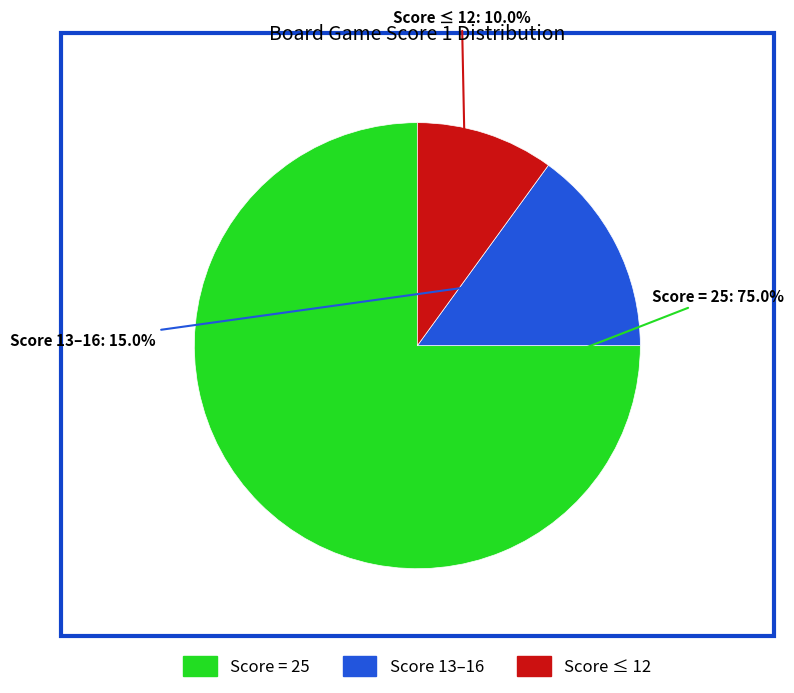

To the nearest percent, what is the average slice percentage?

33%